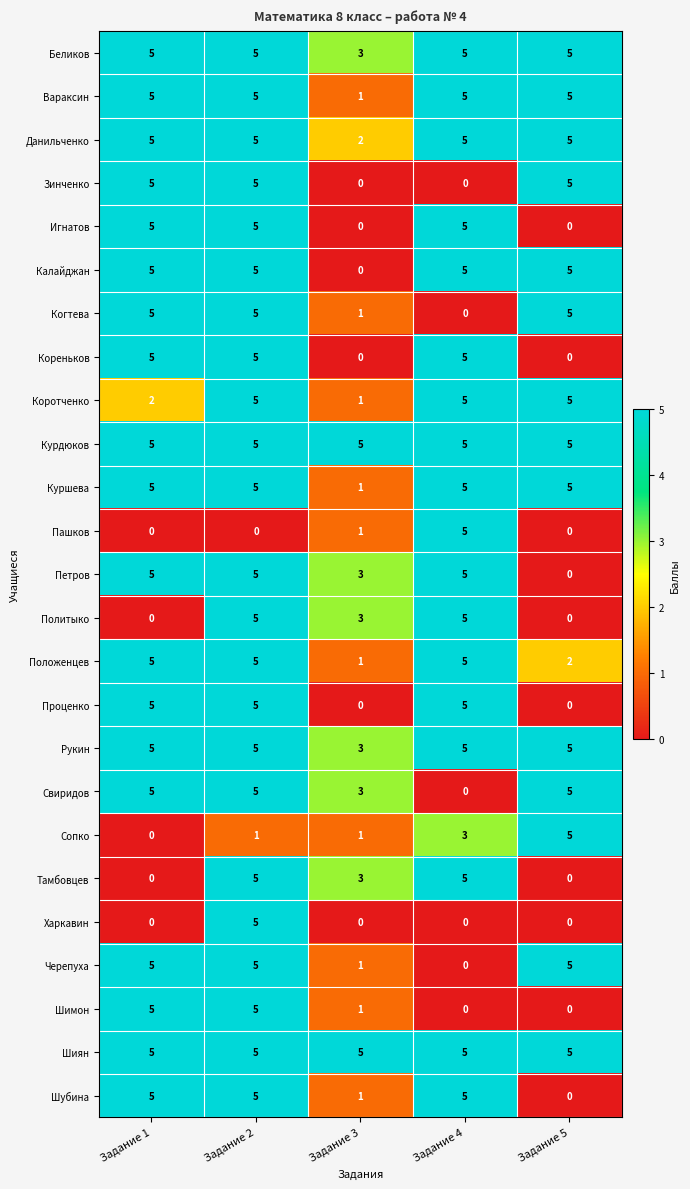

What is the maximum value for Проценко?

5